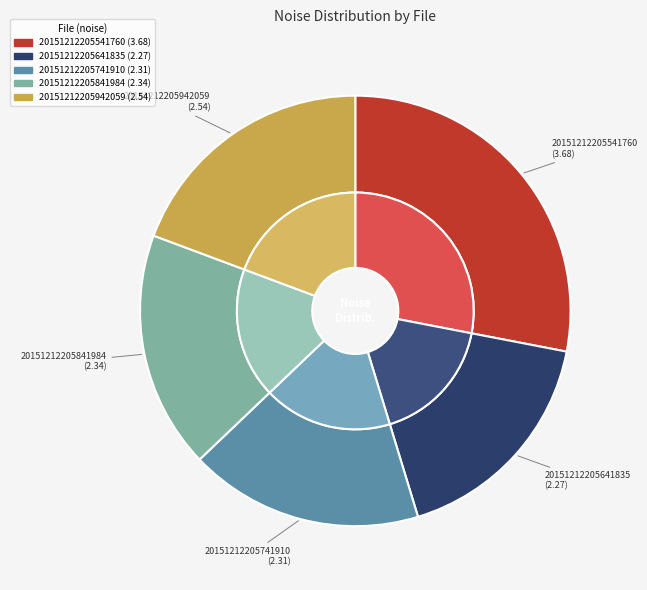

Rank the categories by value from highest to lowest.

20151212205541760, 20151212205942059, 20151212205841984, 20151212205741910, 20151212205641835